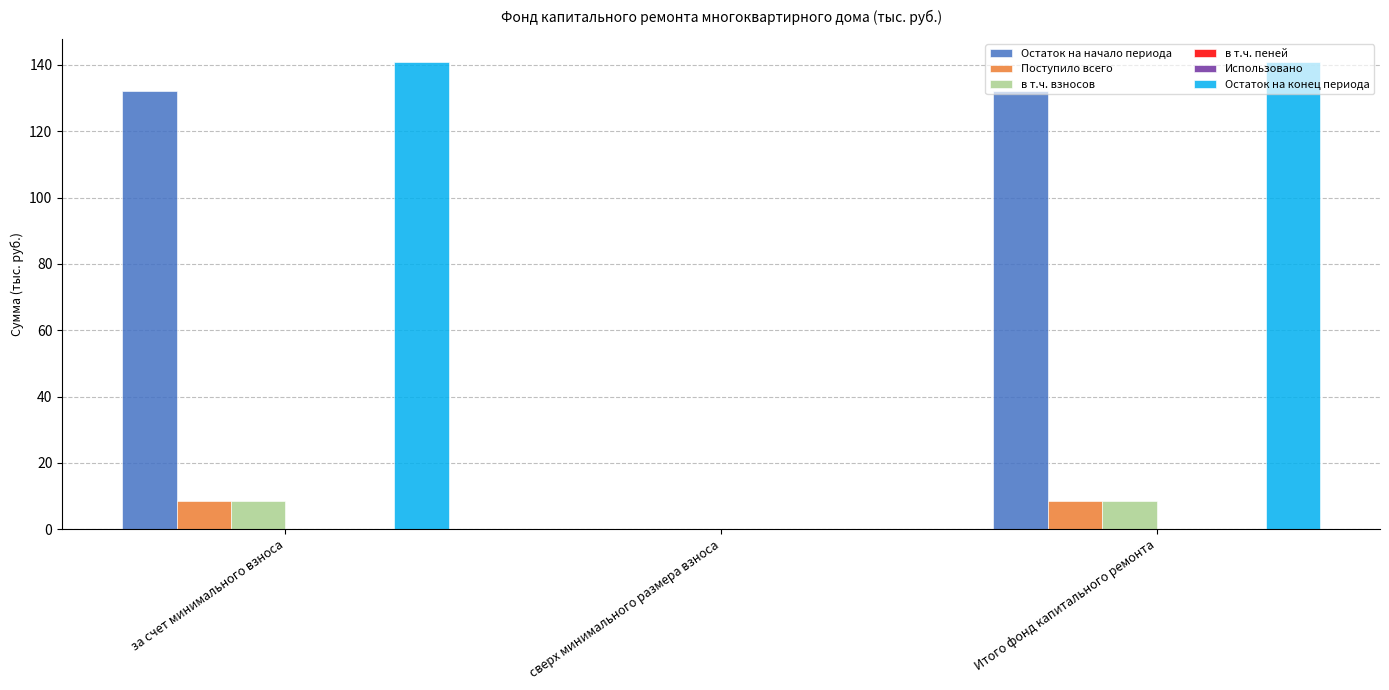

Which series has the largest total across all categories?

Остаток на конец периода